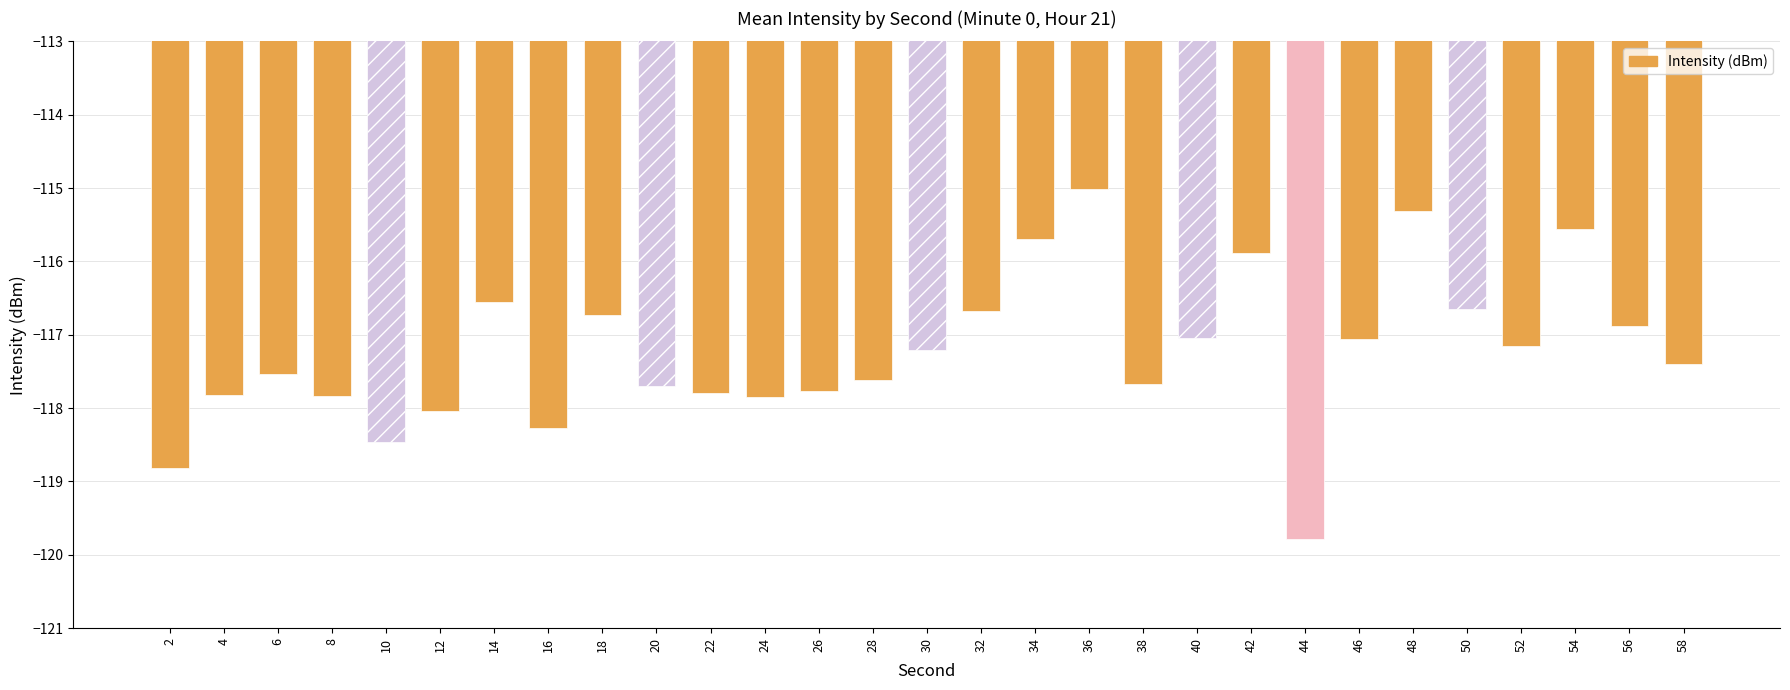

What value does the data have at 36?

-115.0